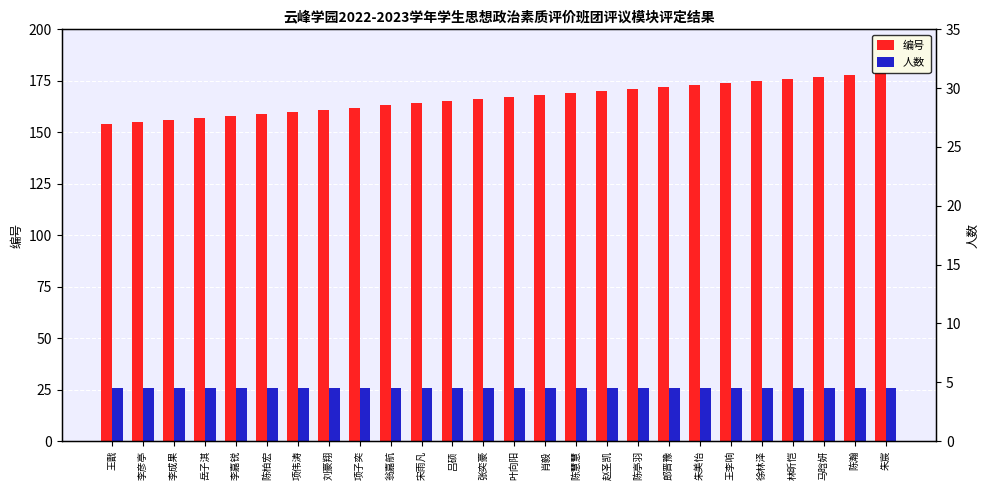

What is the label of the 7th bar from the left?

项伟涛